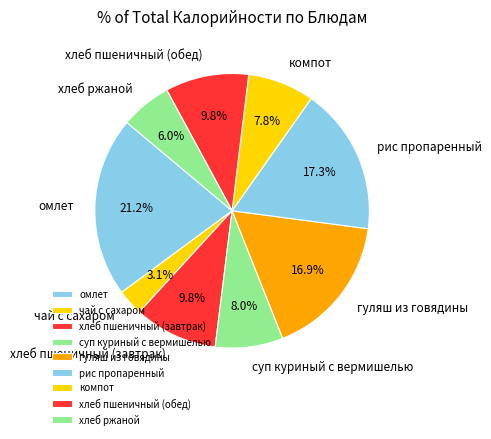

How many slices are in this pie chart?

9